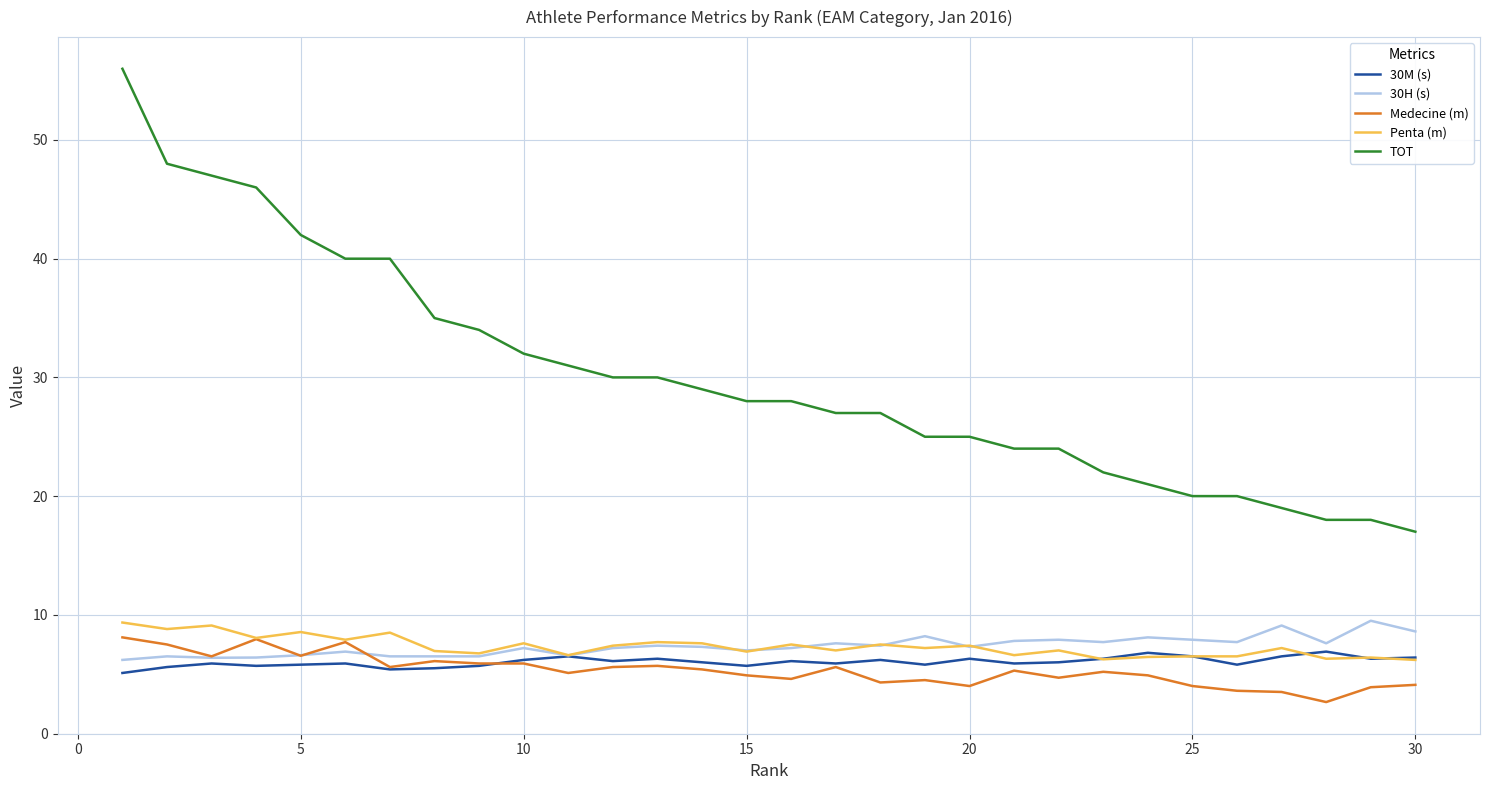

True or false: 30M (s) and TOT intersect in this chart.

False